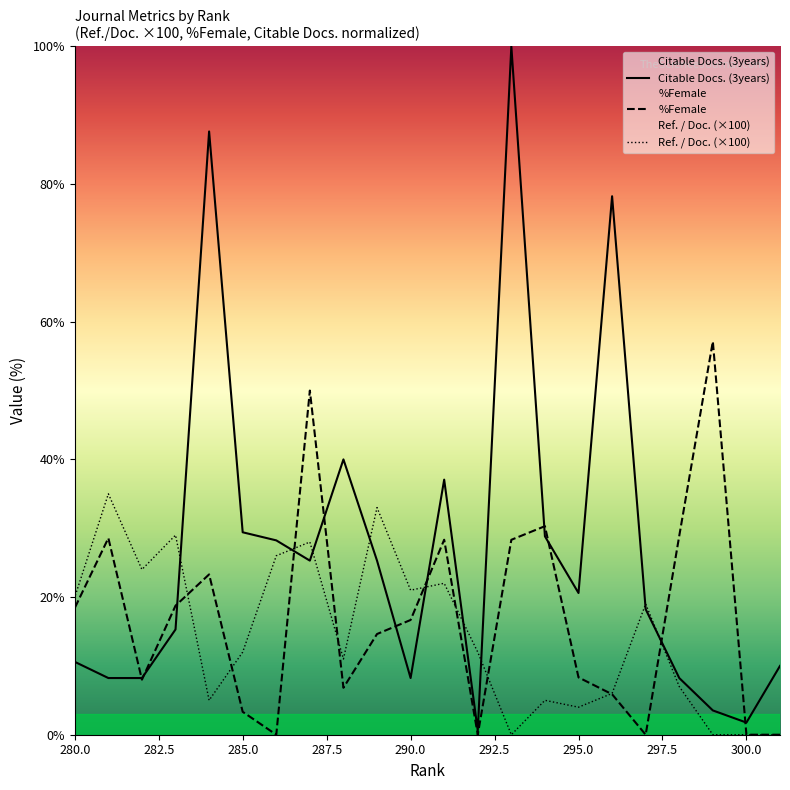

How many values in the Ref. / Doc. (×100) series exceed 12?

10